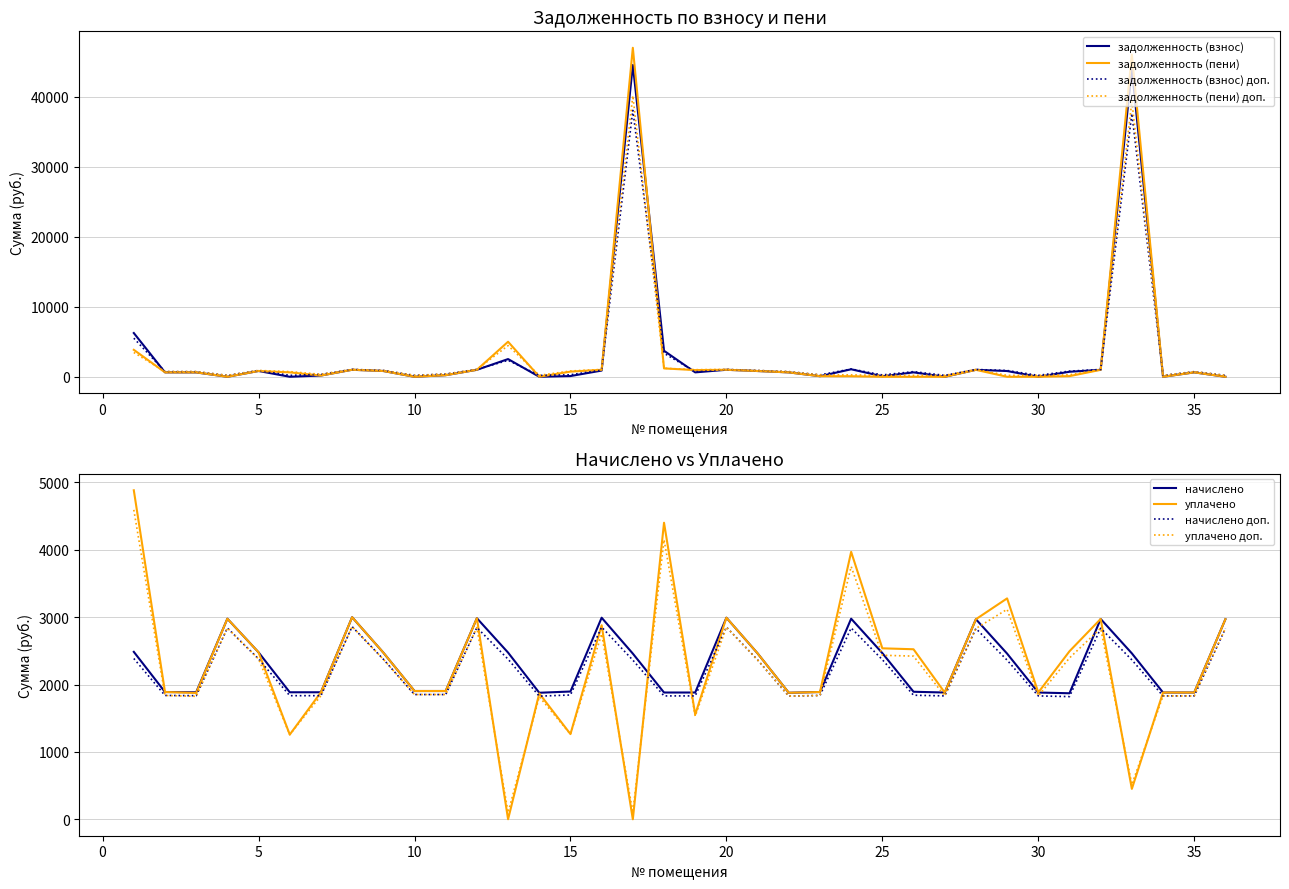

What is the difference between the second highest and minimum values in the уплачено series?

4401.7